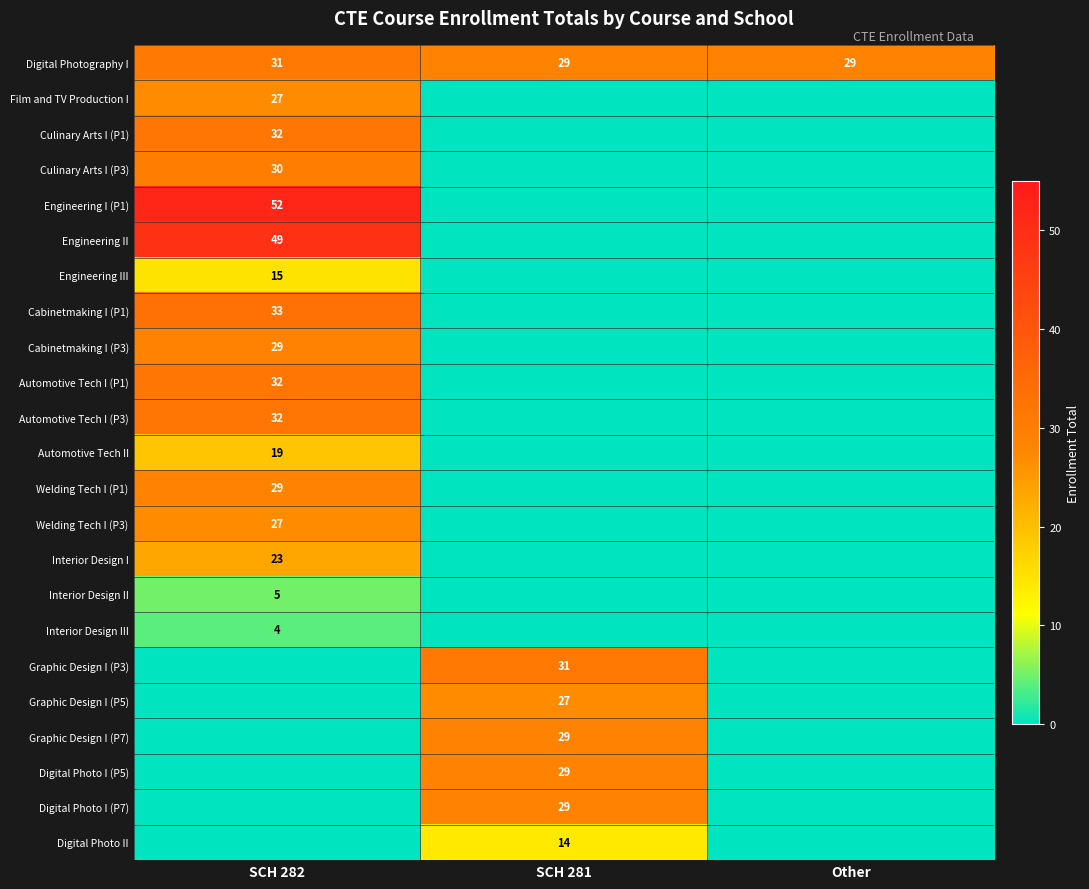

The value of Engineering I (P1) at SCH 282 is 68. True or false?

False